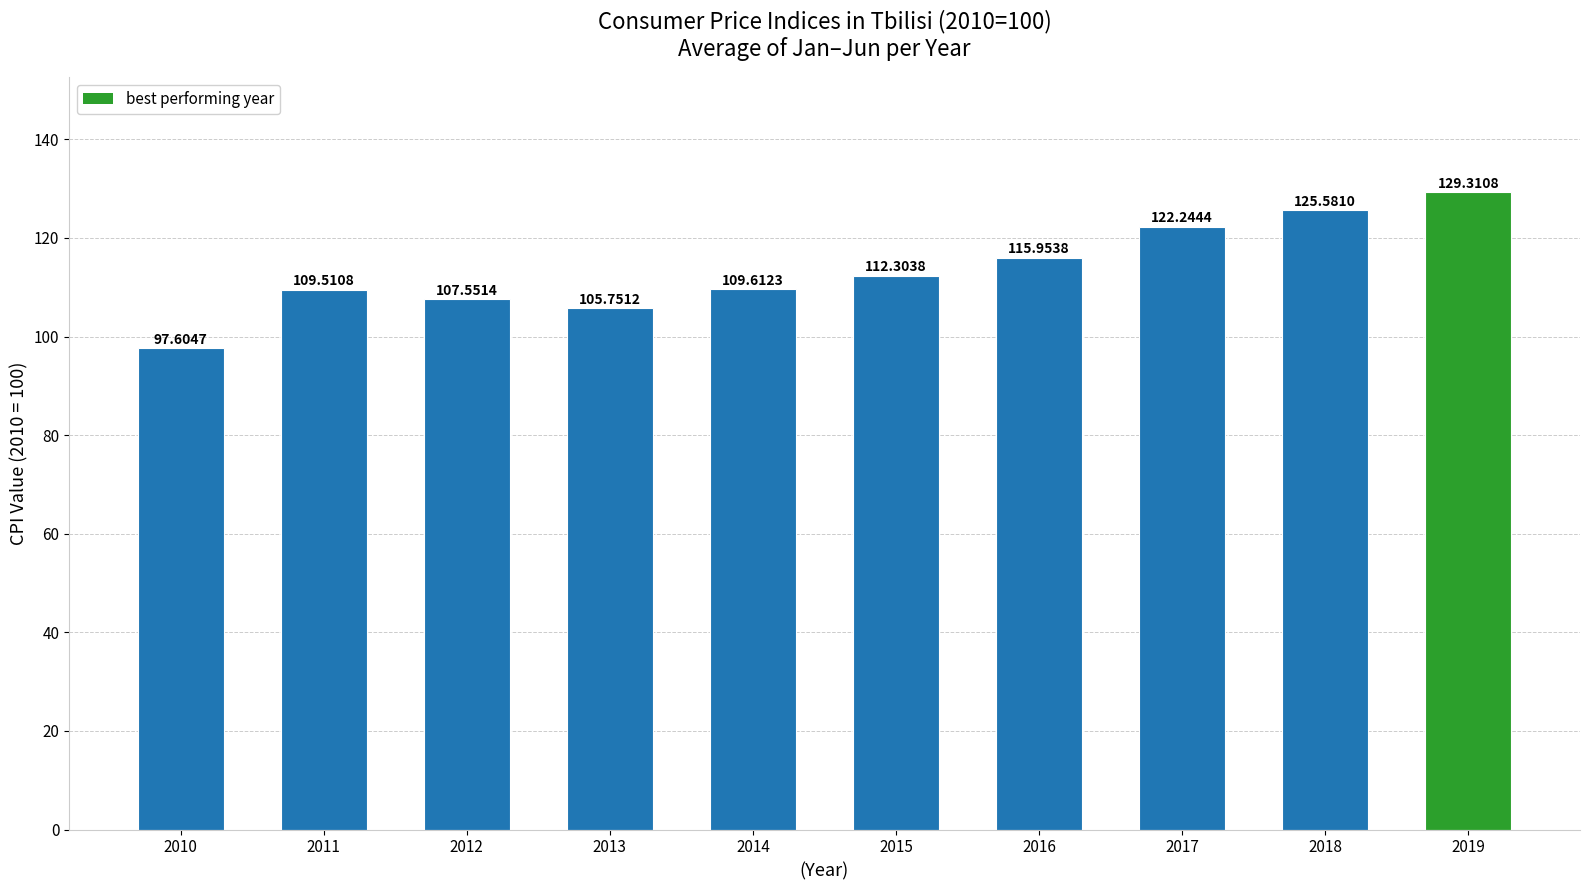

Is it true that the value at 2014 is 180.7?

False